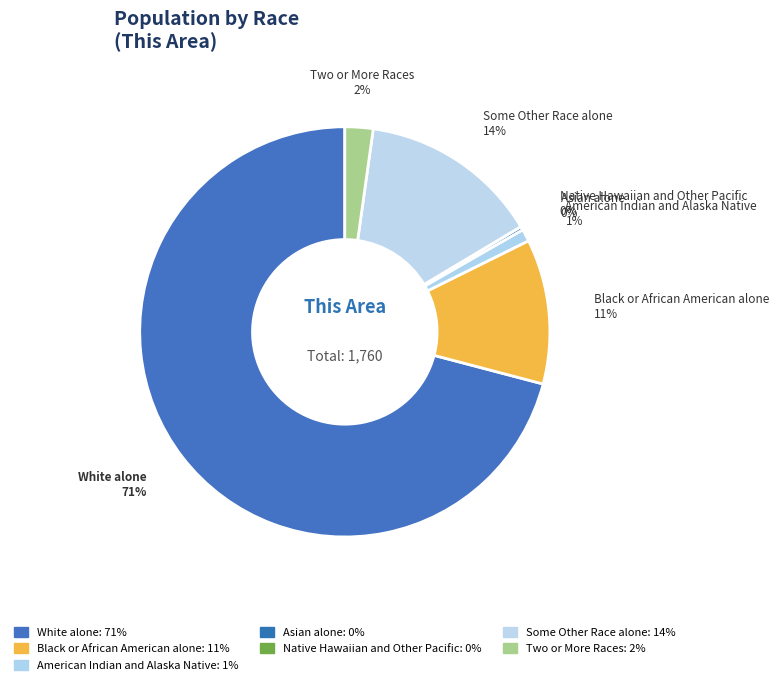

Count the number of slices in the pie.

7